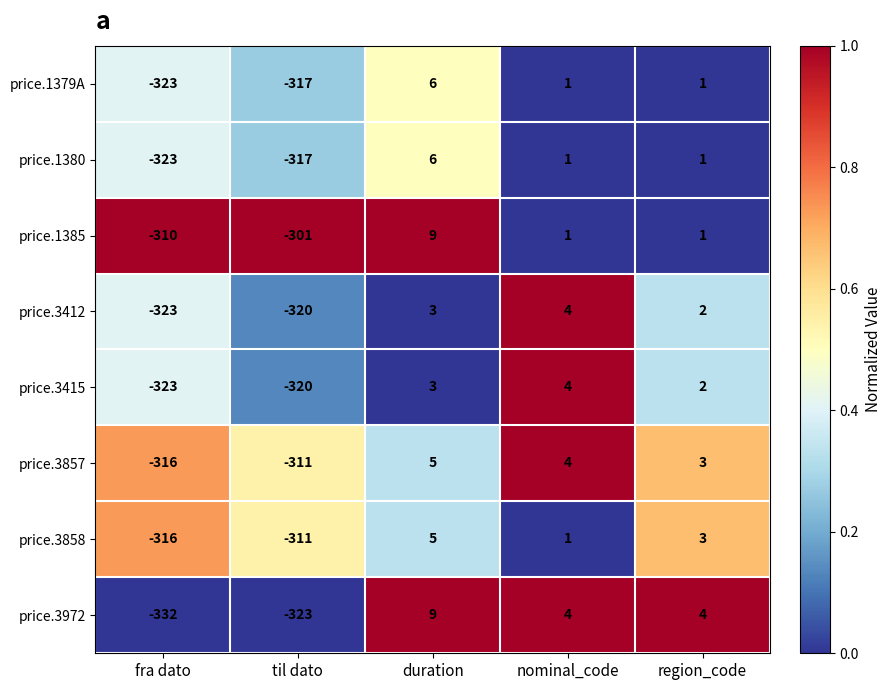

Which series has the largest range (max minus min)?

price.3972